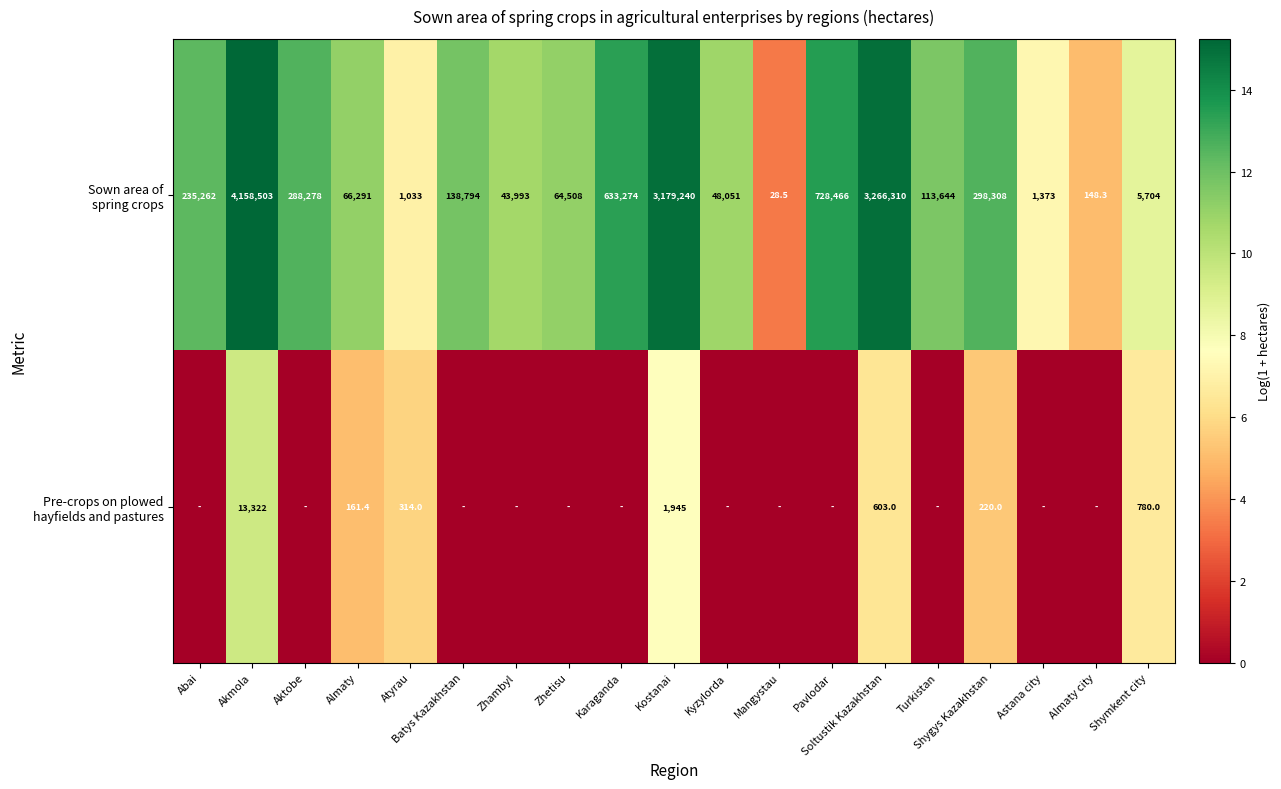

Between Zhetisu and Almaty city, which is larger?

Zhetisu